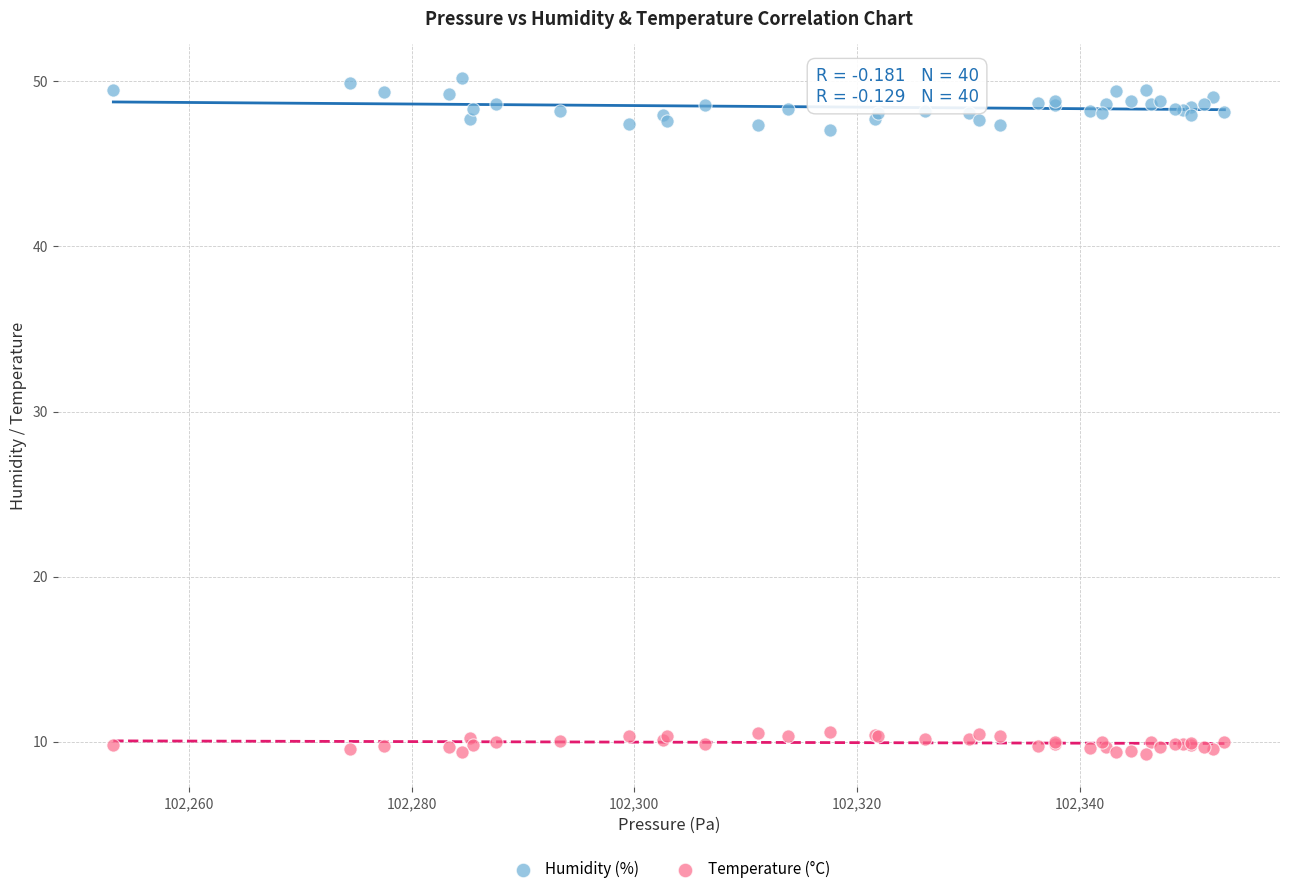

What is the X range (max minus min) for the scatter plot?

99.8